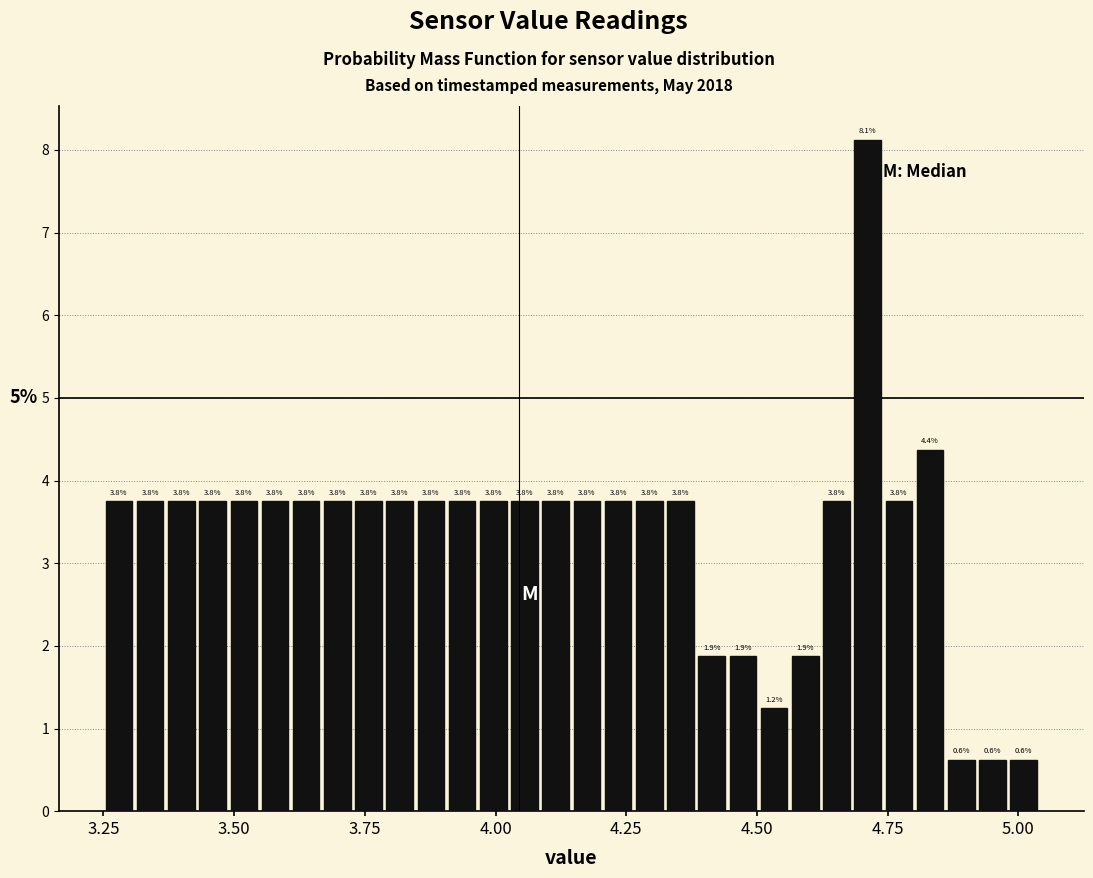

Read against the x-axis, roughly where is the centre of the tallest bar?

4.70